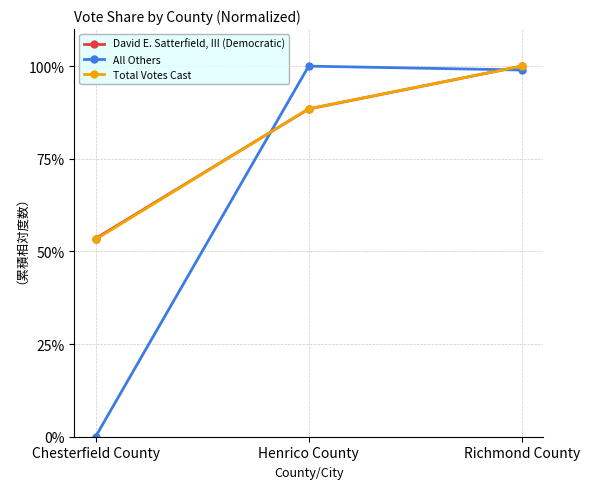

What is the minimum value for David E. Satterfield, III (Democratic)?

53.5